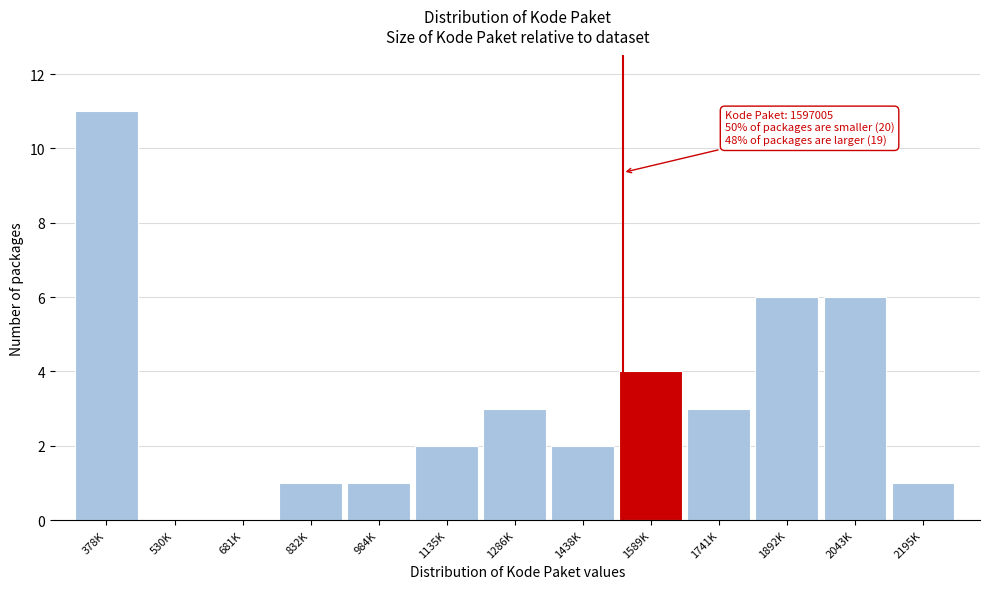

Reading left to right, list all the values displayed in this chart.

378K=11	530K=0	681K=0	832K=1	984K=1	1135K=2	1286K=3	1438K=2	1589K=4	1741K=3	1892K=6	2043K=6	2195K=1